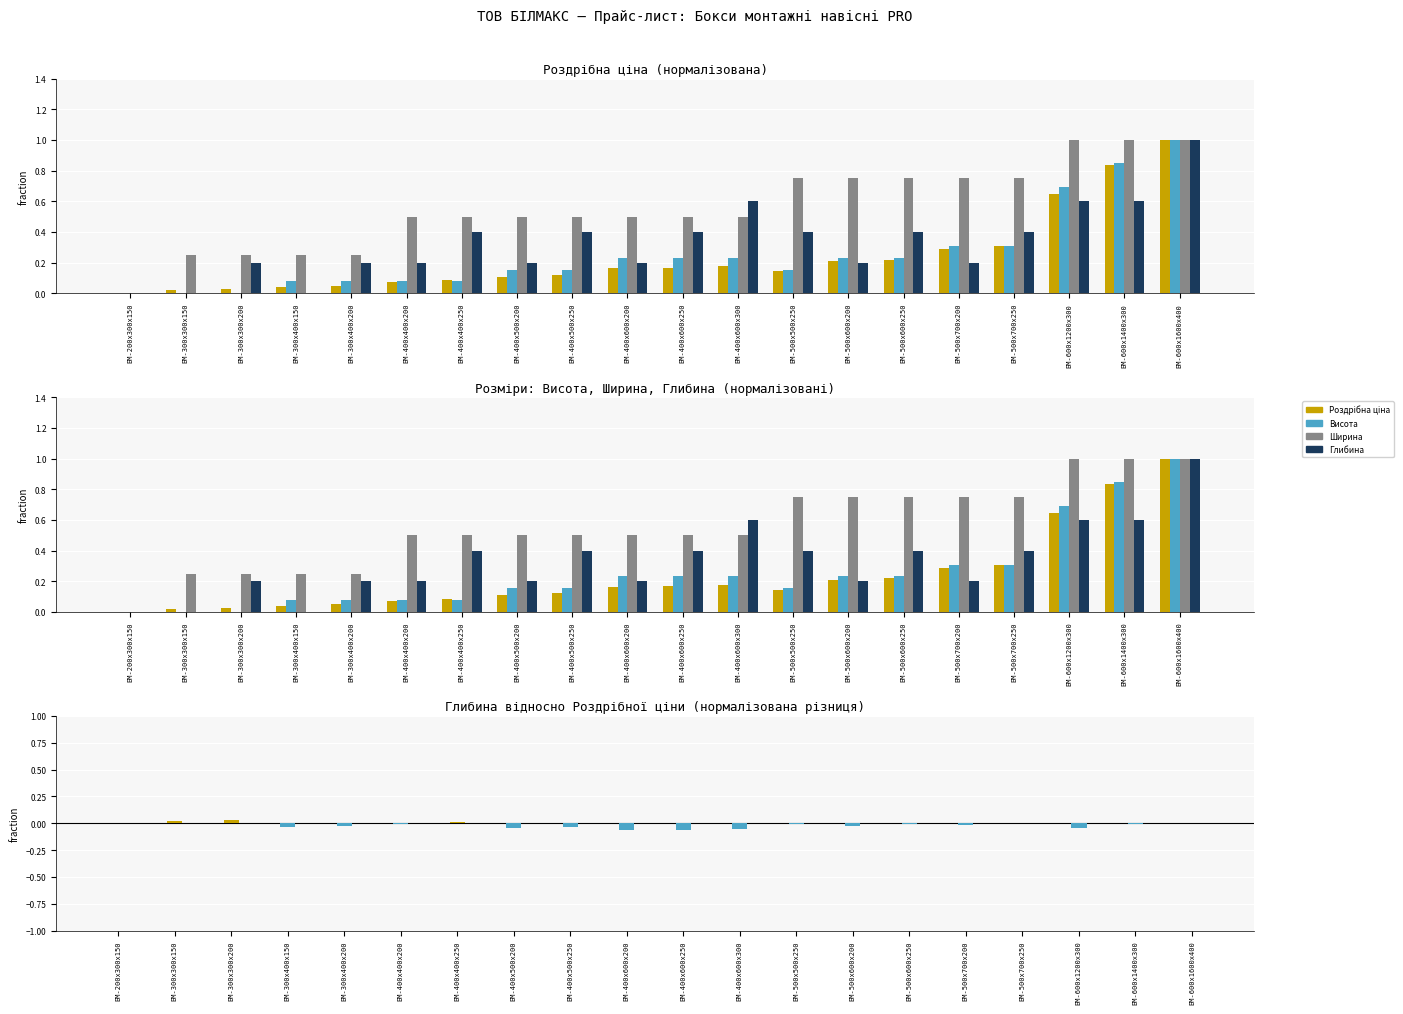

Which category has the lowest value in the Висота series?

БМ-200х300х150